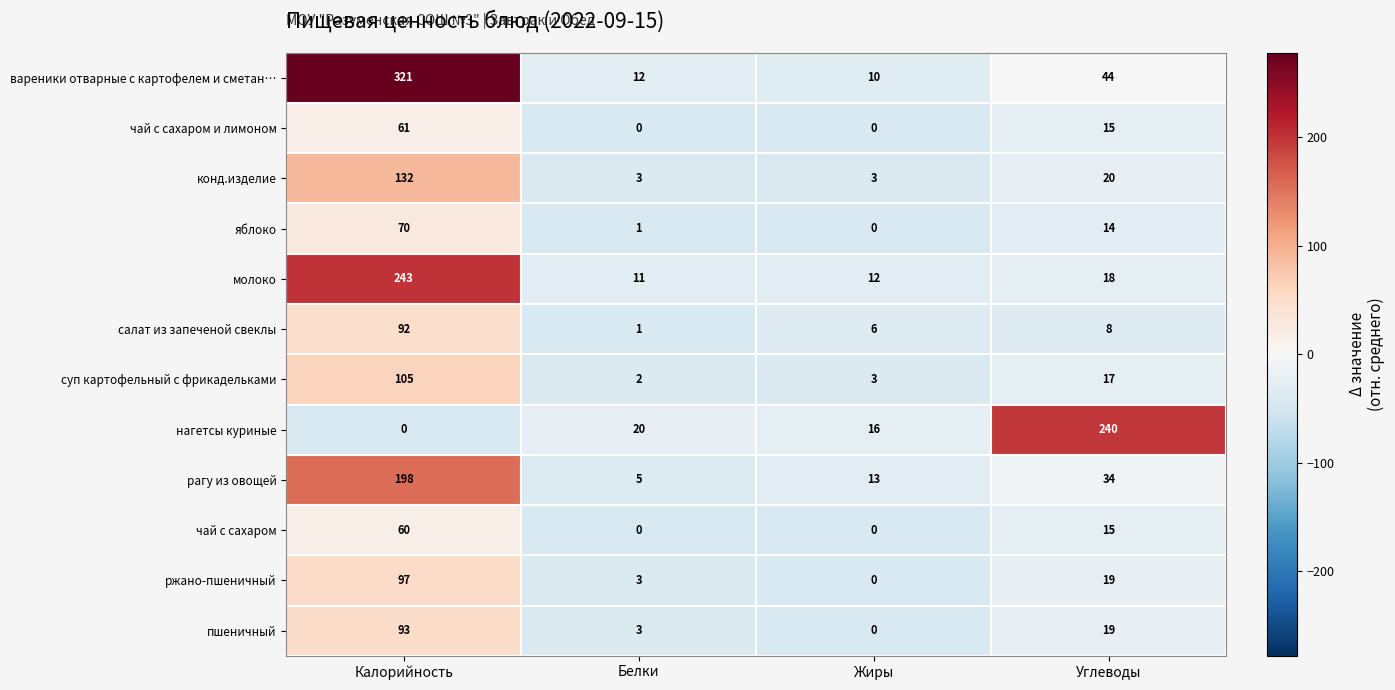

What is the spread (max minus min) of values at Углеводы?

232